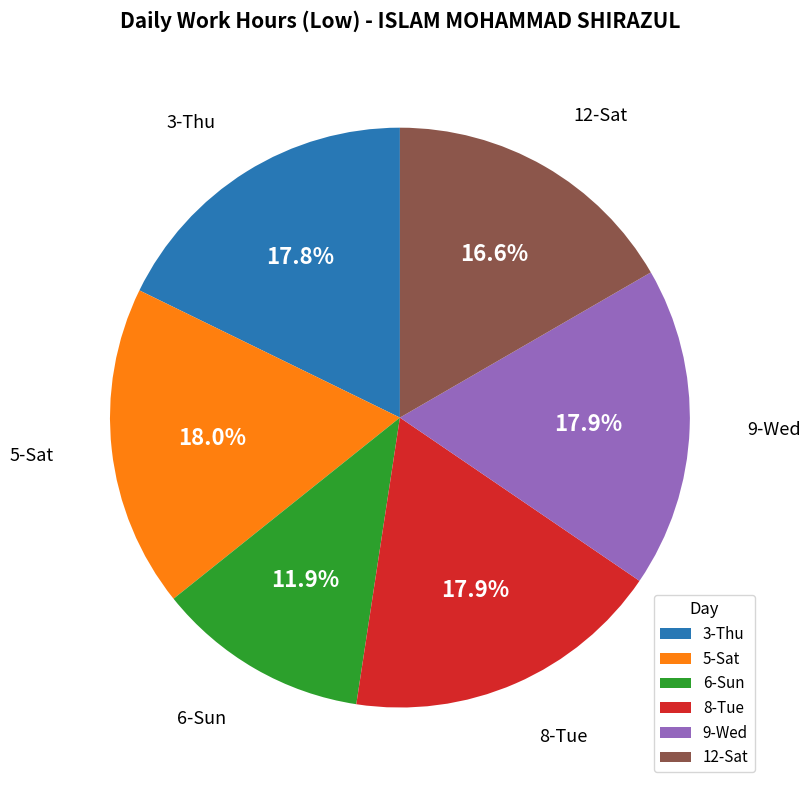

Count the number of slices in the pie.

6